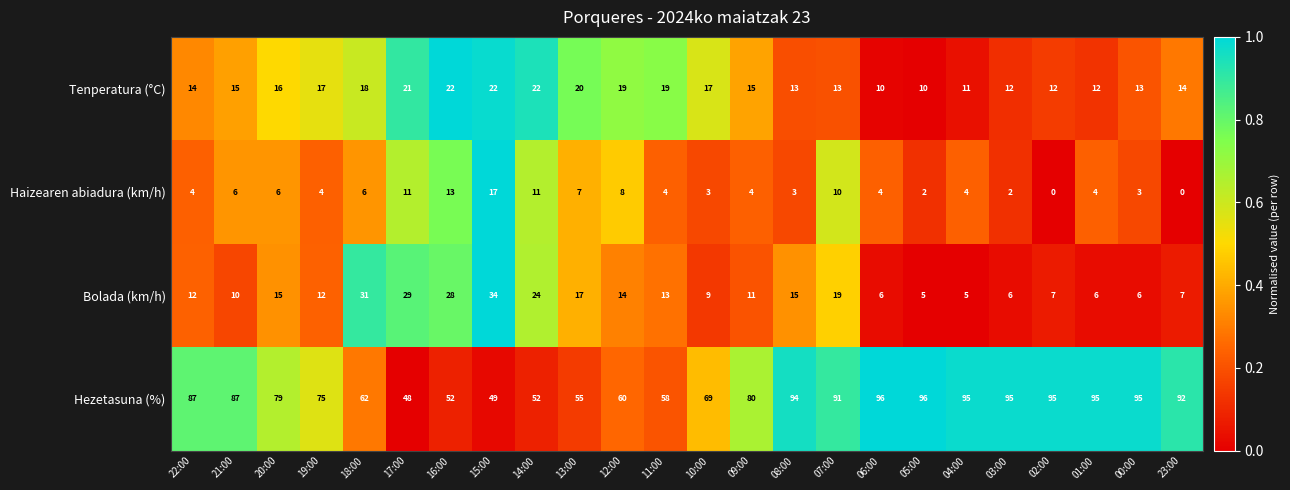

What is the sum of all Haizearen abiadura (km/h) values?

136